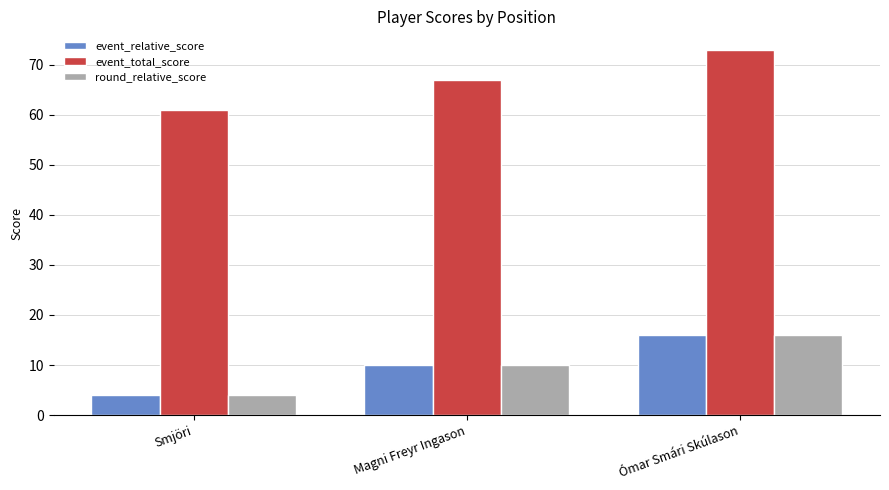

Reading left to right, list all the values displayed in this chart.

event_relative_score: Smjöri=4	Magni Freyr Ingason=10	Ómar Smári Skúlason=16
event_total_score: Smjöri=61	Magni Freyr Ingason=67	Ómar Smári Skúlason=73
round_relative_score: Smjöri=4	Magni Freyr Ingason=10	Ómar Smári Skúlason=16